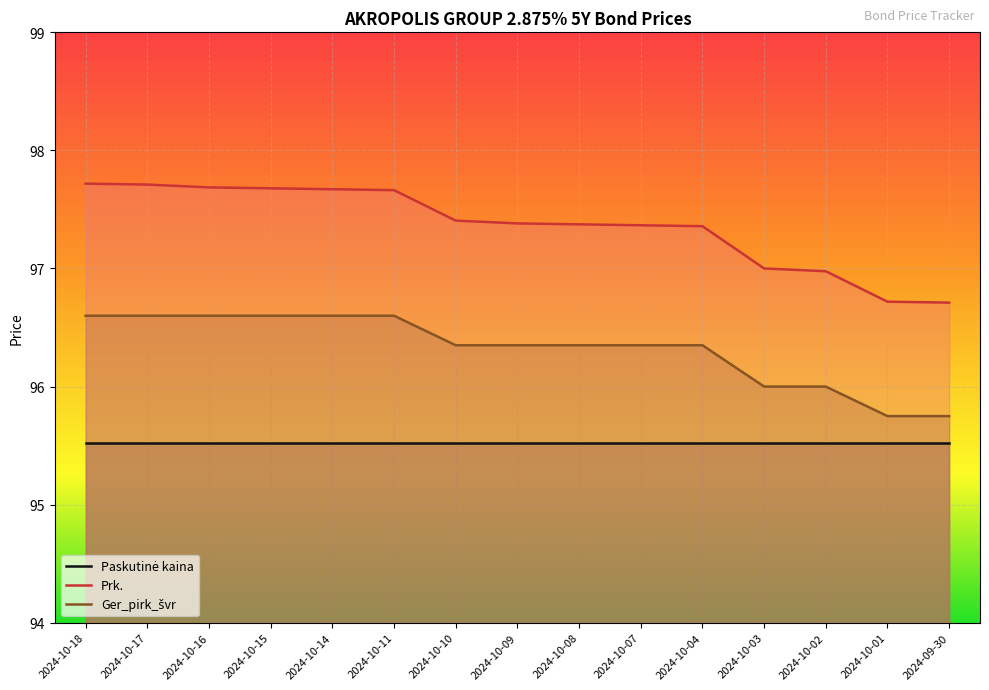

The Prk. series shows 160.1 at 2024-10-08. True or false?

False